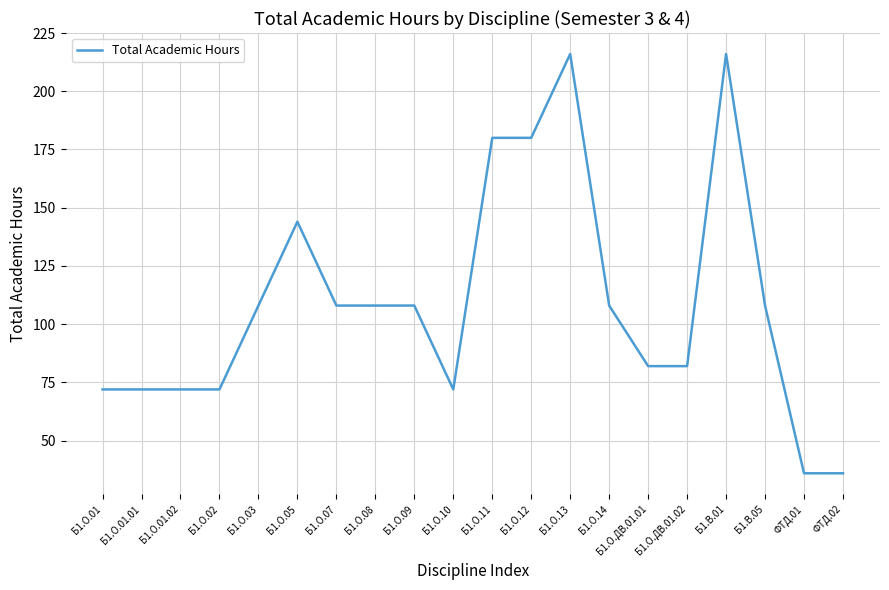

Does the chart have visible grid lines?

Yes